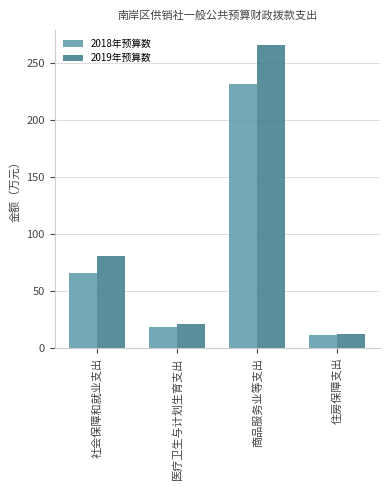

At which label is 2019年预算数 closest to 139?

社会保障和就业支出